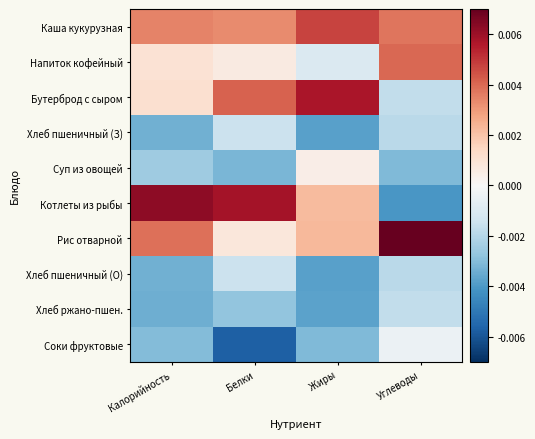

At Жиры, list the series in order from smallest to largest.

Хлеб пшеничный (З), Хлеб пшеничный (О), Хлеб ржано-пшен., Соки фруктовые, Напиток кофейный, Суп из овощей, Котлеты из рыбы, Рис отварной, Каша кукурузная, Бутерброд с сыром